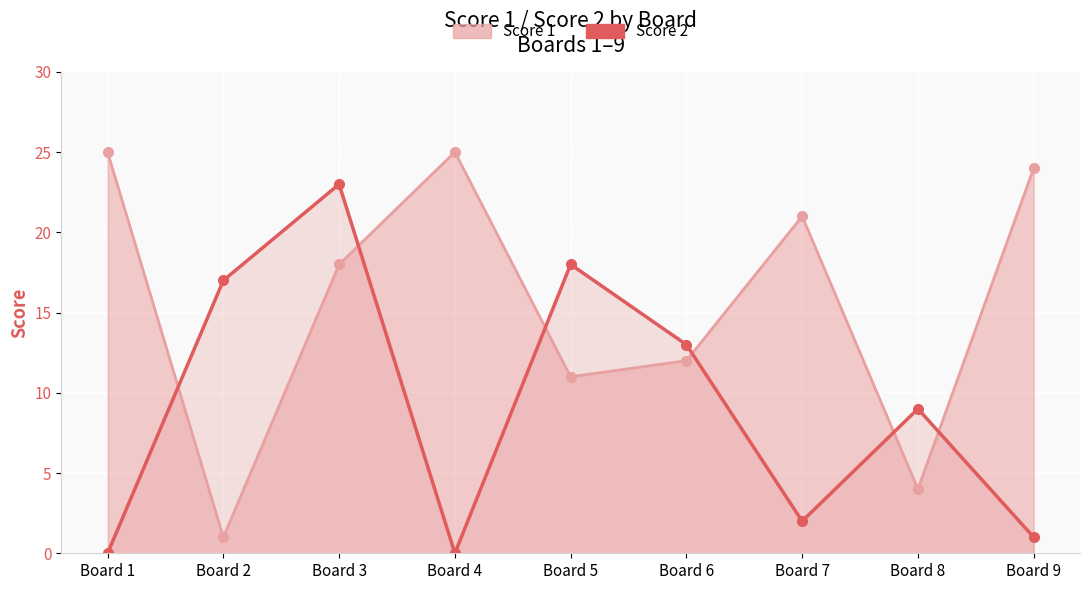

How many times do Score 2 and Score 1 cross each other?

6